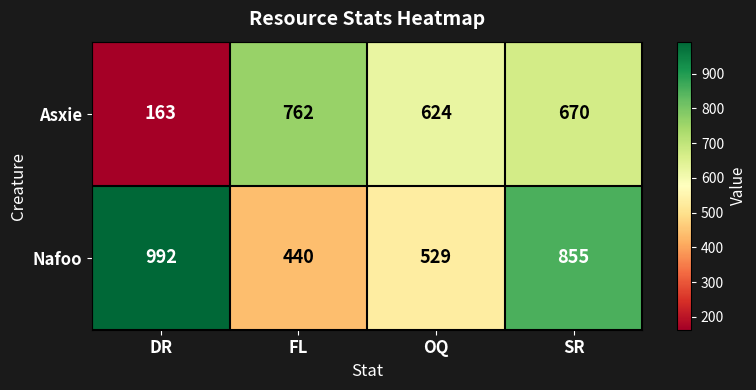

Which category has the lowest value across all series?

DR